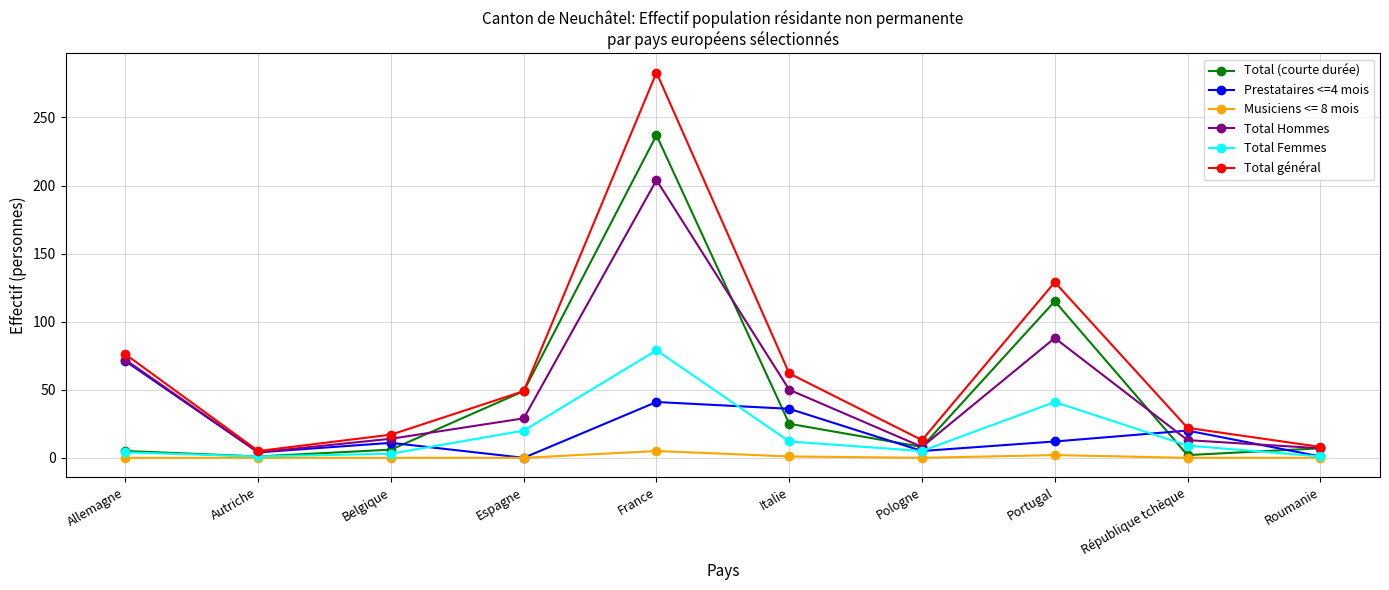

At which label does Prestataires <=4 mois first exceed 12?

Allemagne